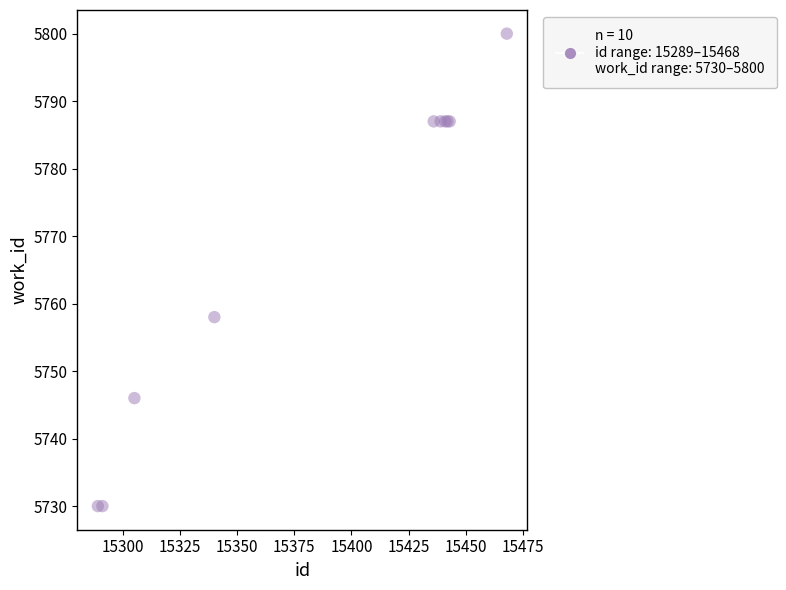

What Y value in the scatter plot is closest to 5765?

5758